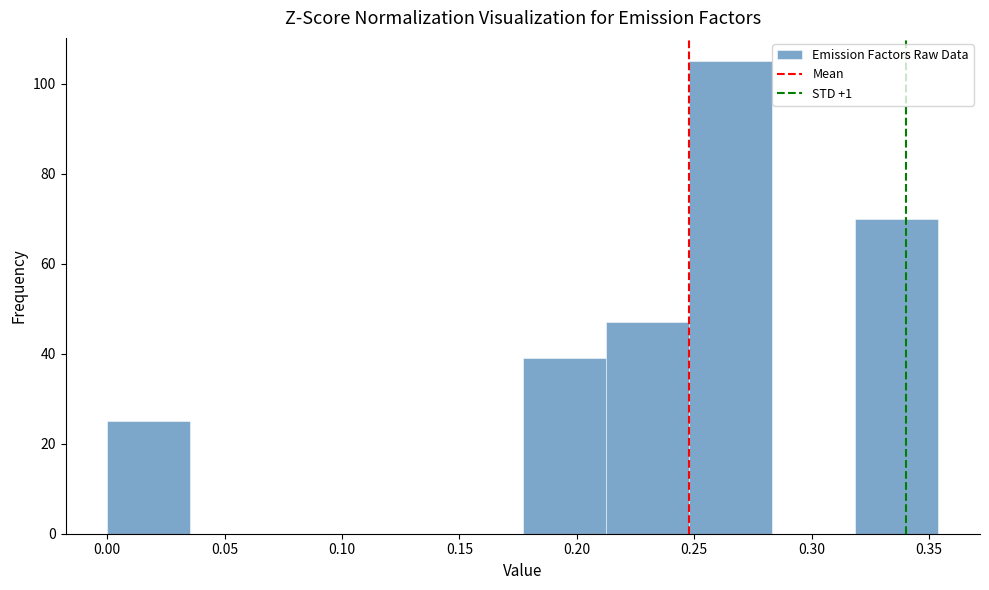

Reading left to right, transcribe this chart: for each bar, give the range it covers on the x-axis and its height. Neither the bar edges nor the heights are printed on the chart, so give them approximately, as read against the axes.

0.000 to 0.035: 26
0.035 to 0.070: 0
0.070 to 0.105: 0
0.105 to 0.140: 0
0.140 to 0.175: 0
0.175 to 0.210: 40
0.210 to 0.250: 48
0.250 to 0.285: 106
0.285 to 0.320: 0
0.320 to 0.355: 70